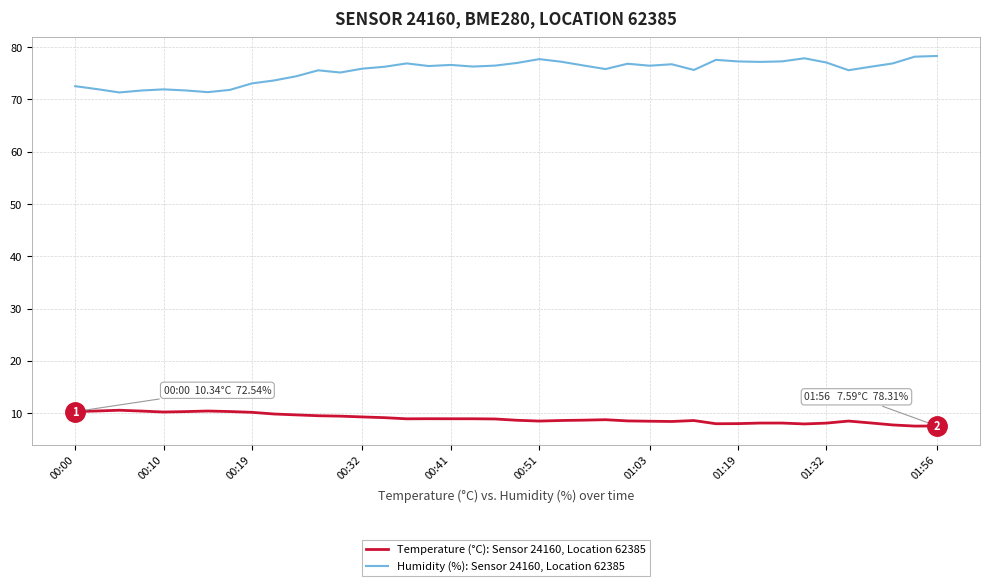

How many lines are shown in the chart?

2